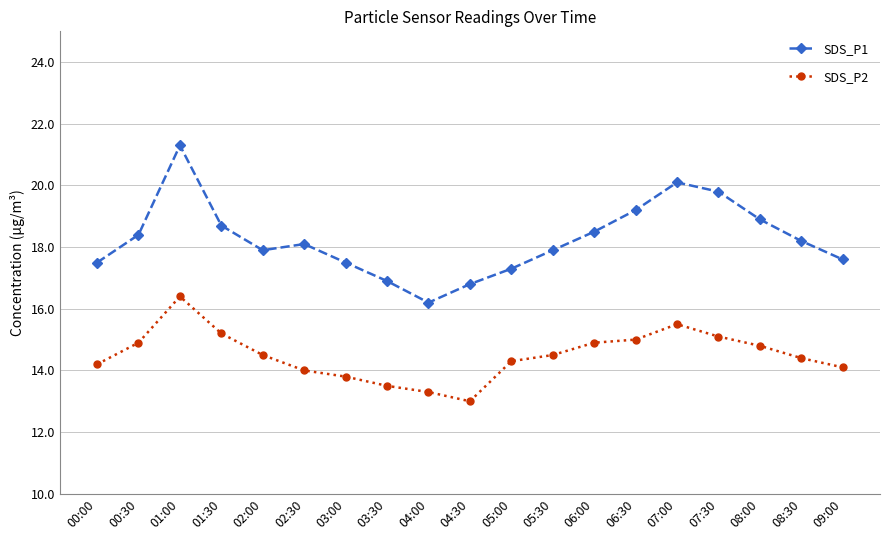

What is the difference between the highest and lowest values at 06:00?

3.6